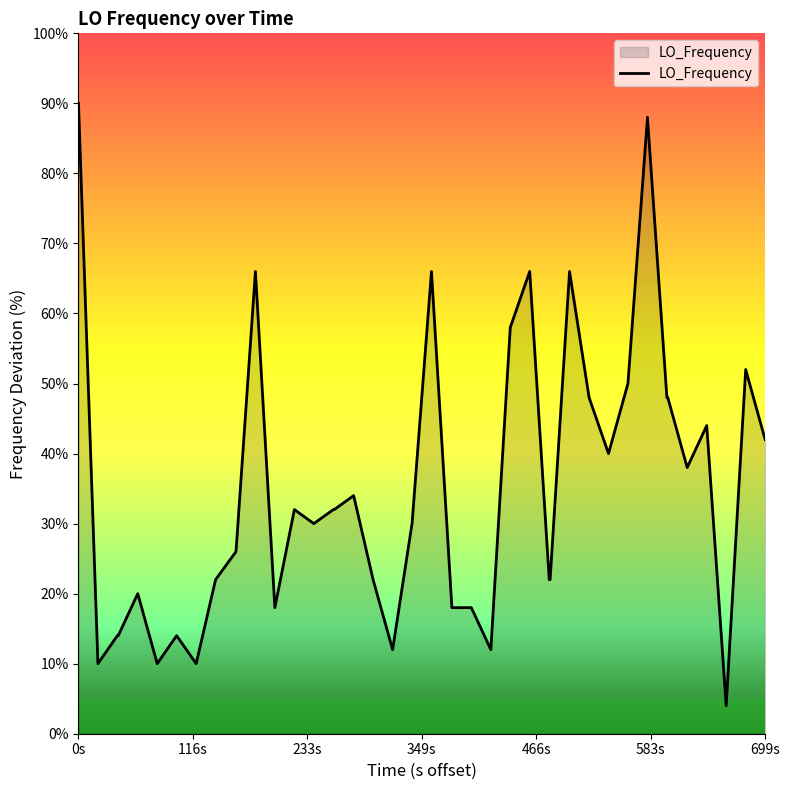

What is the difference between the maximum and minimum values?

86.0